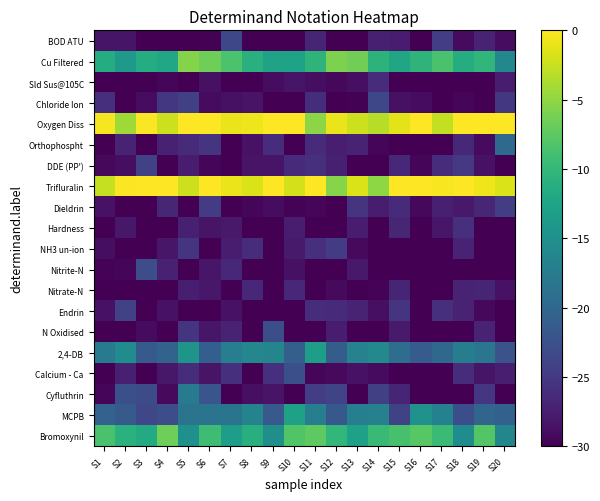

At which category does the chart reach its peak across all series?

S3